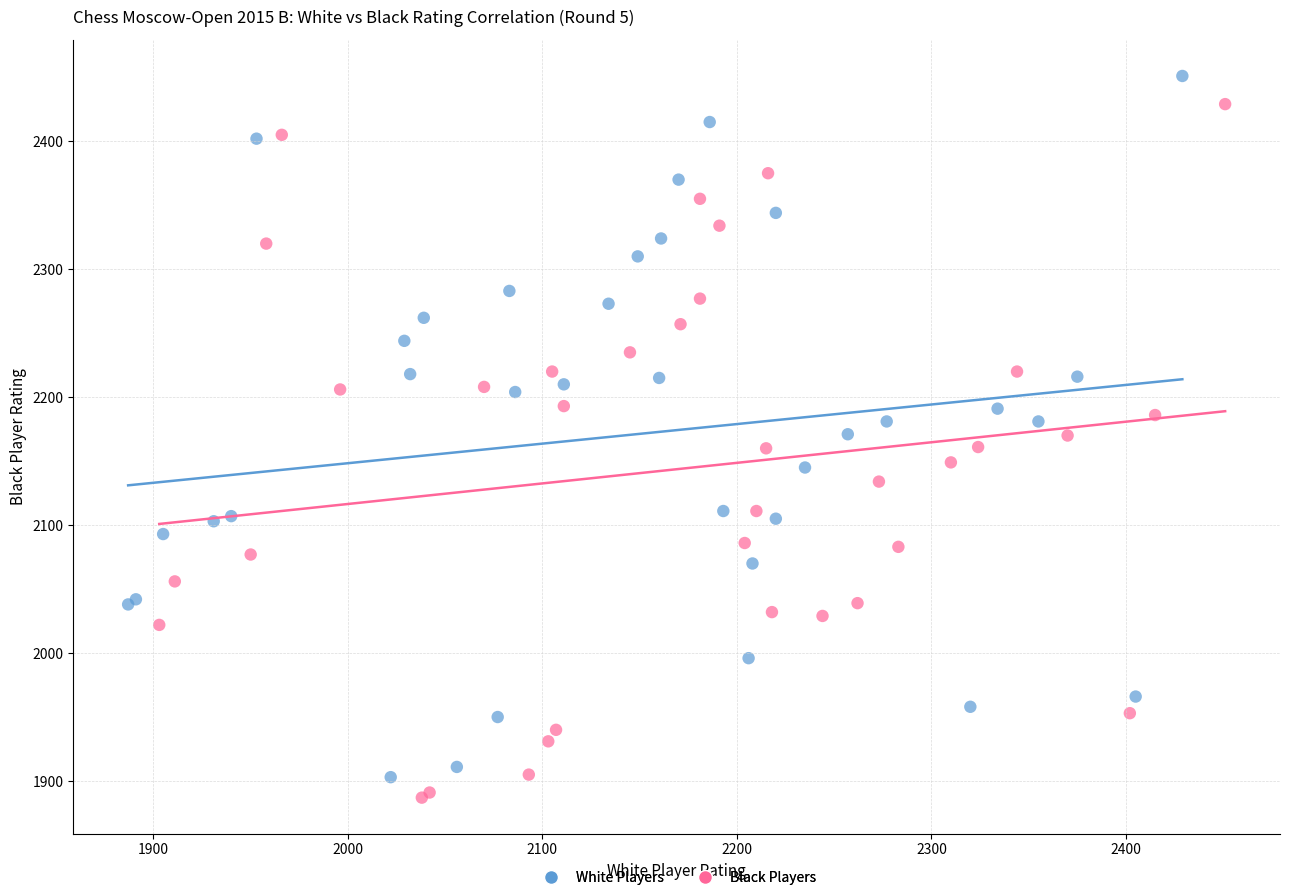

Which series has the largest Y range (max minus min)?

White Players